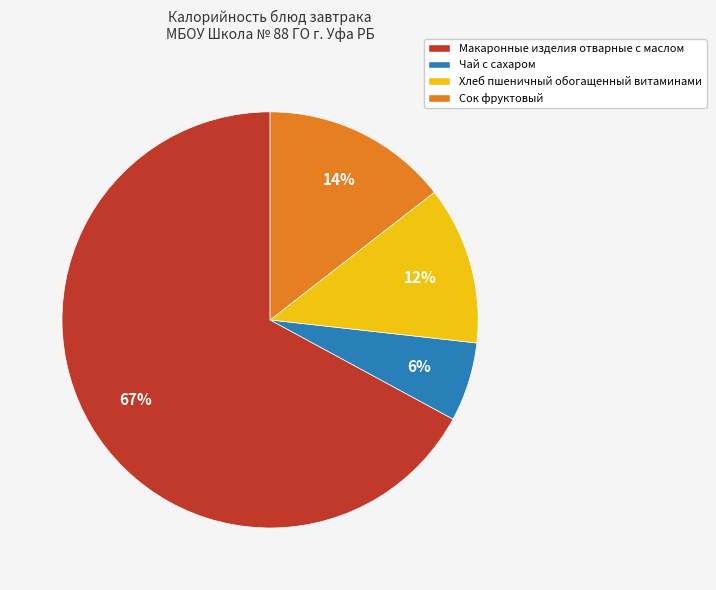

Which slice is the smallest?

Чай с сахаром